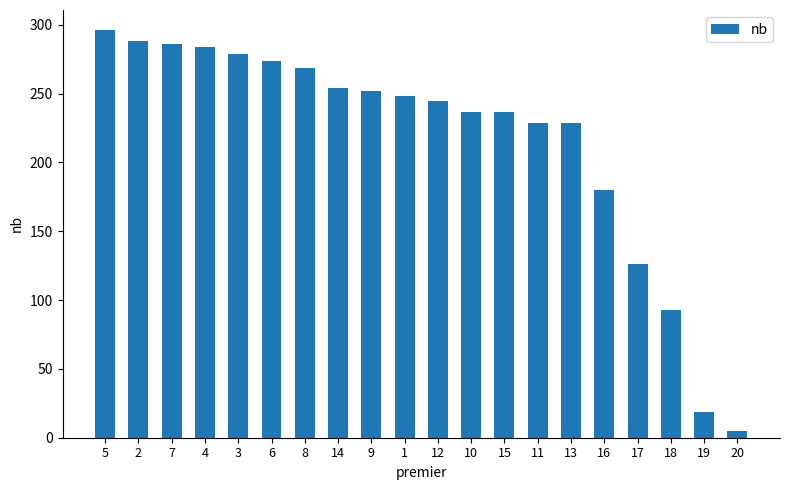

At which category does the chart reach its minimum across all series?

20